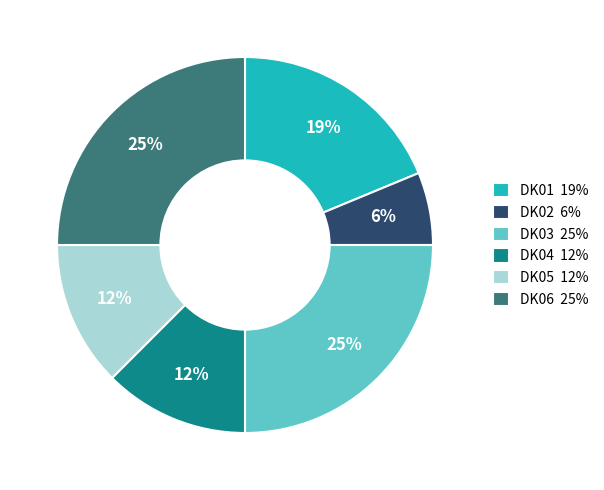

True or false: DK05 12% accounts for 12% of the total.

True